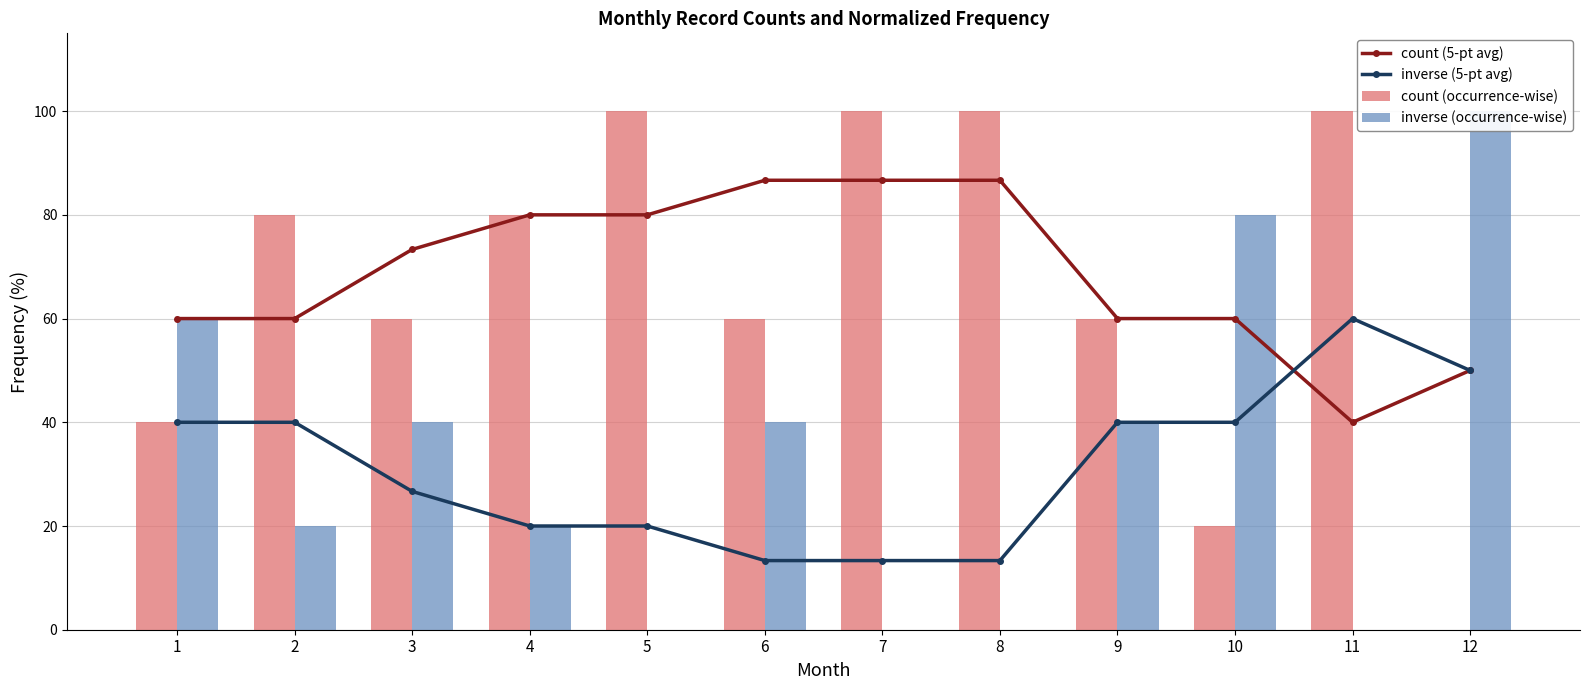

How many data points in count (occurrence-wise) are less than 80?

6